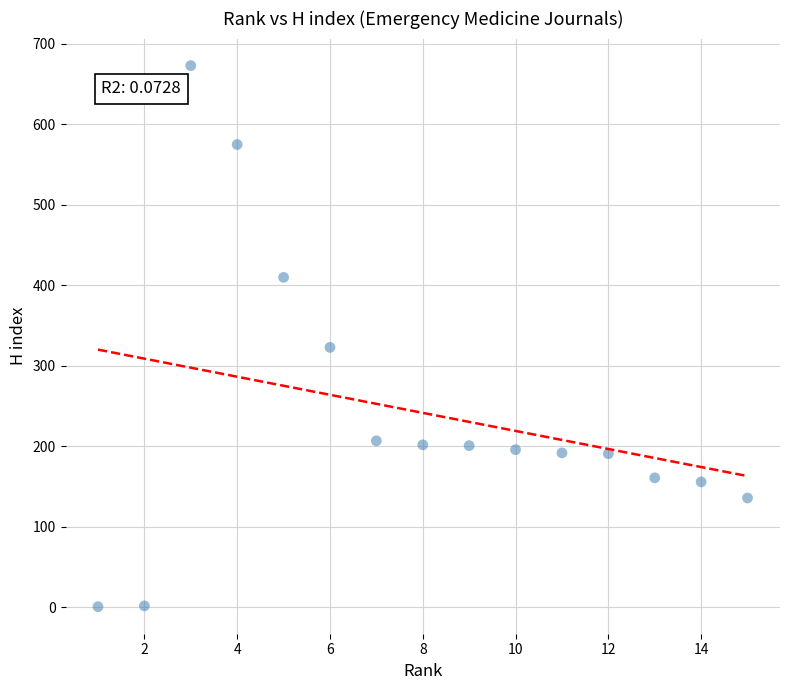

What Y value in the scatter plot is closest to 337?

323